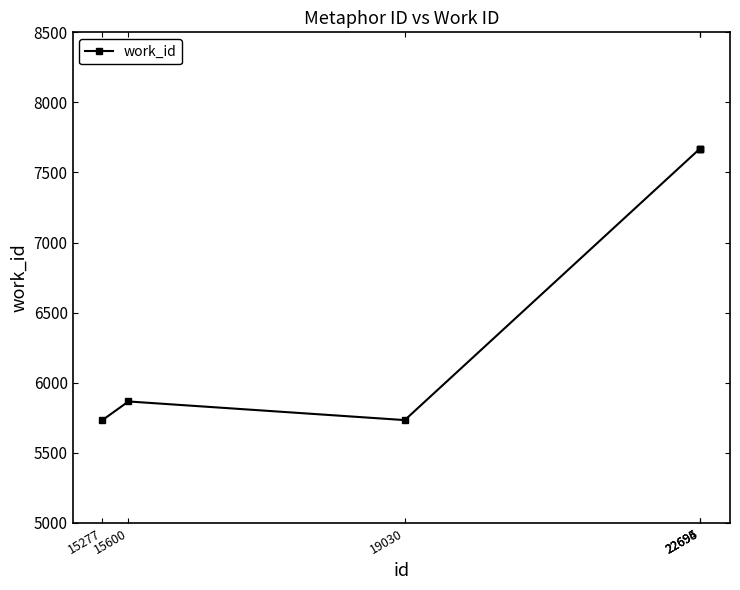

The chart shows a value of 5352 at 22694. True or false?

False